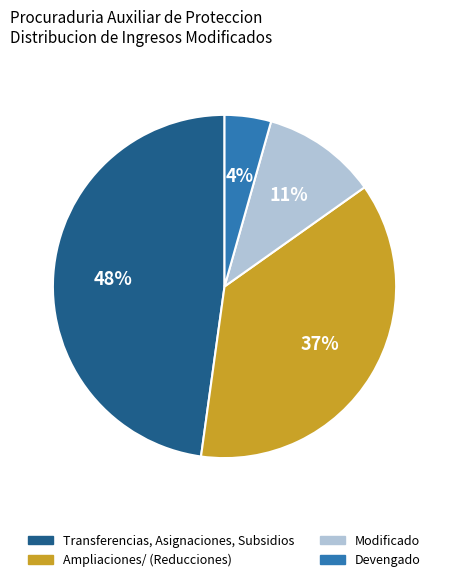

Which category has the smallest portion of the pie?

Devengado